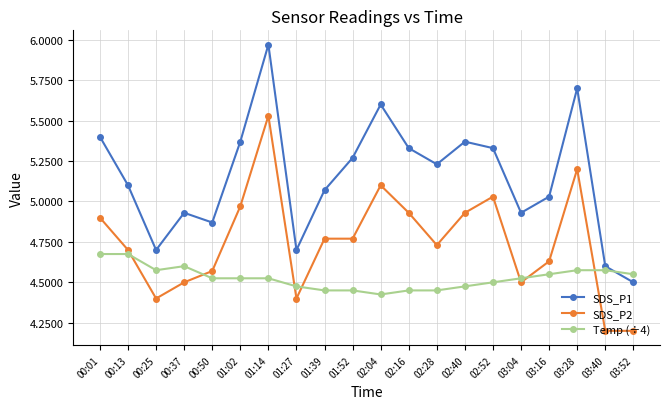

Which label corresponds to the largest value in the chart?

01:14